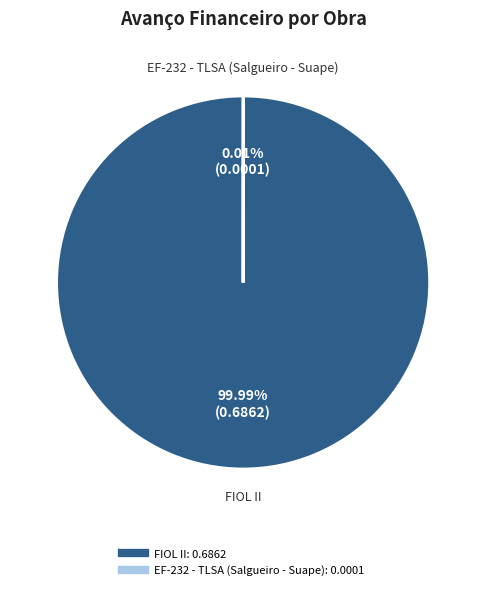

Is there any slice that represents more than half of the pie?

Yes